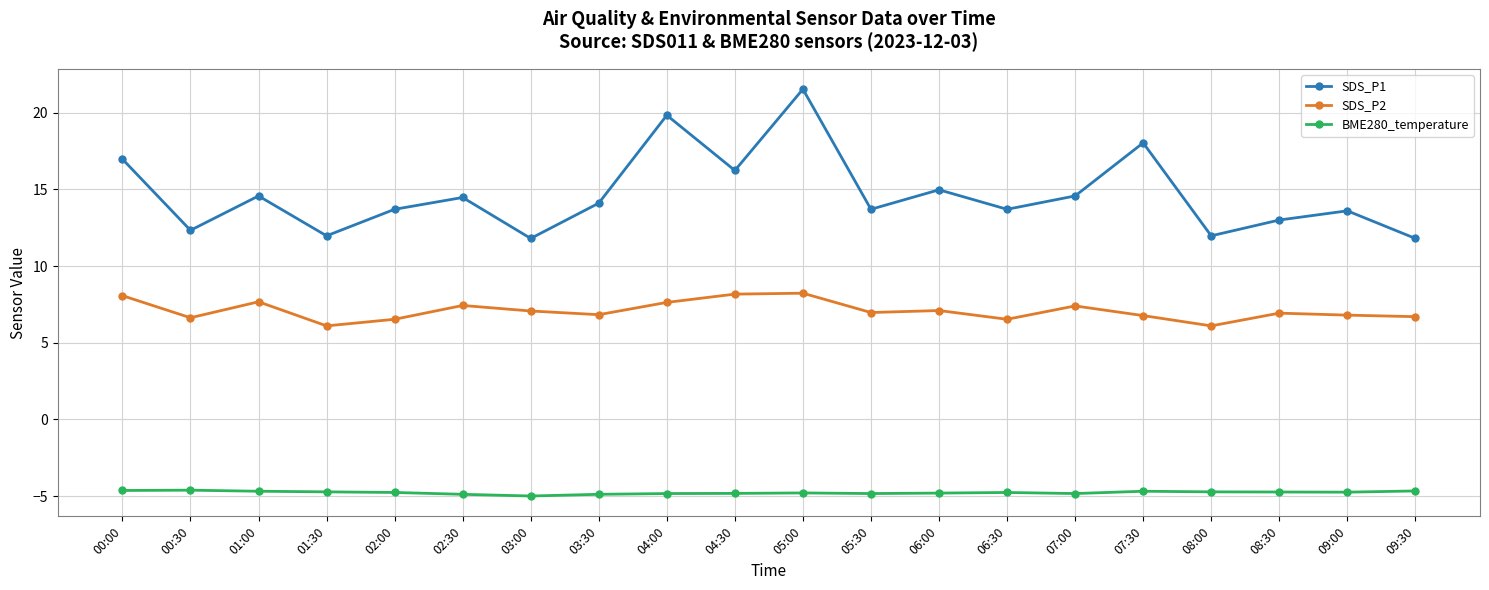

Where is SDS_P1 nearest to the value 16?

04:30